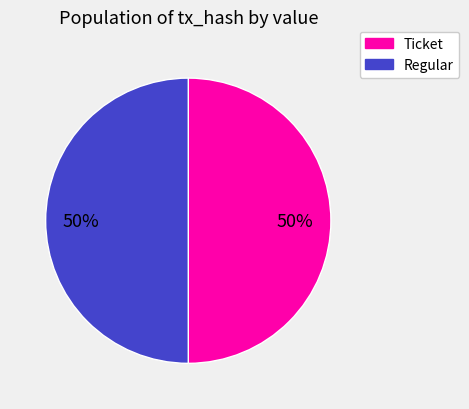

Do Regular and Ticket together represent more than half of the pie?

Yes